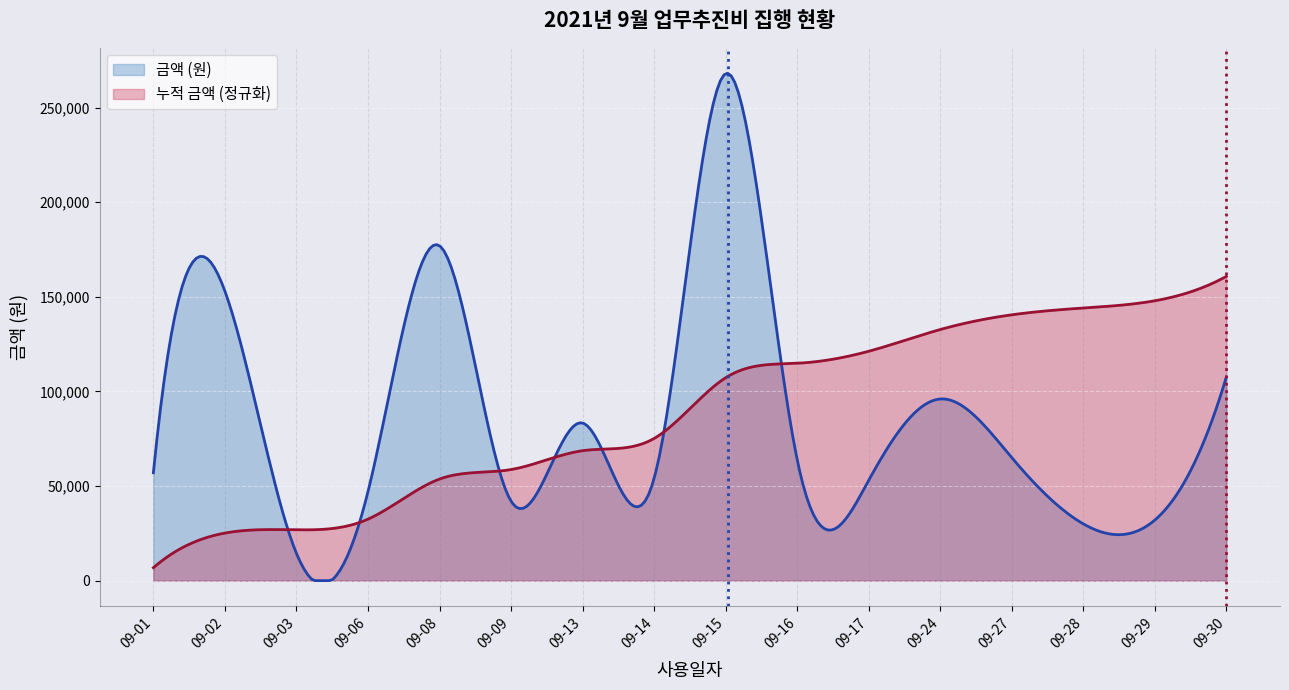

Which series has the largest range (max minus min)?

금액 (원)